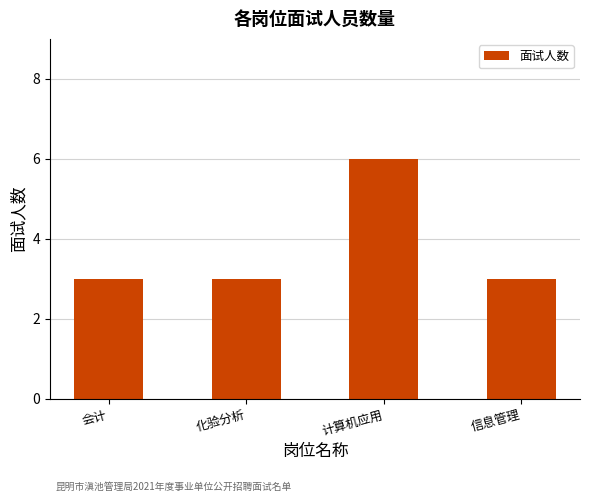

Read the value at 会计.

3